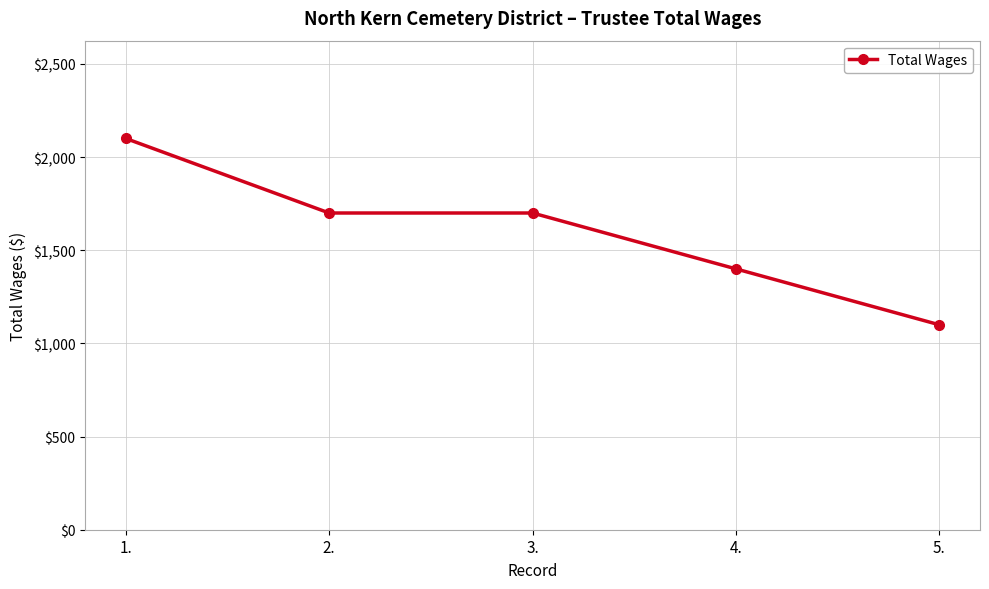

What position from the left is 3.?

3